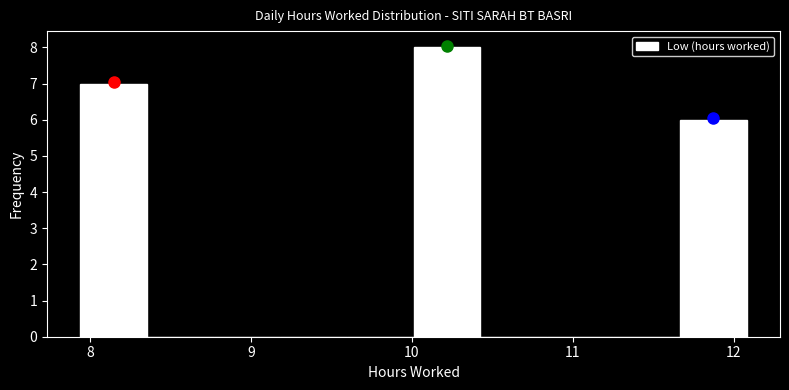

Over which range of the x-axis is the bar tallest?

10.0 to 10.4